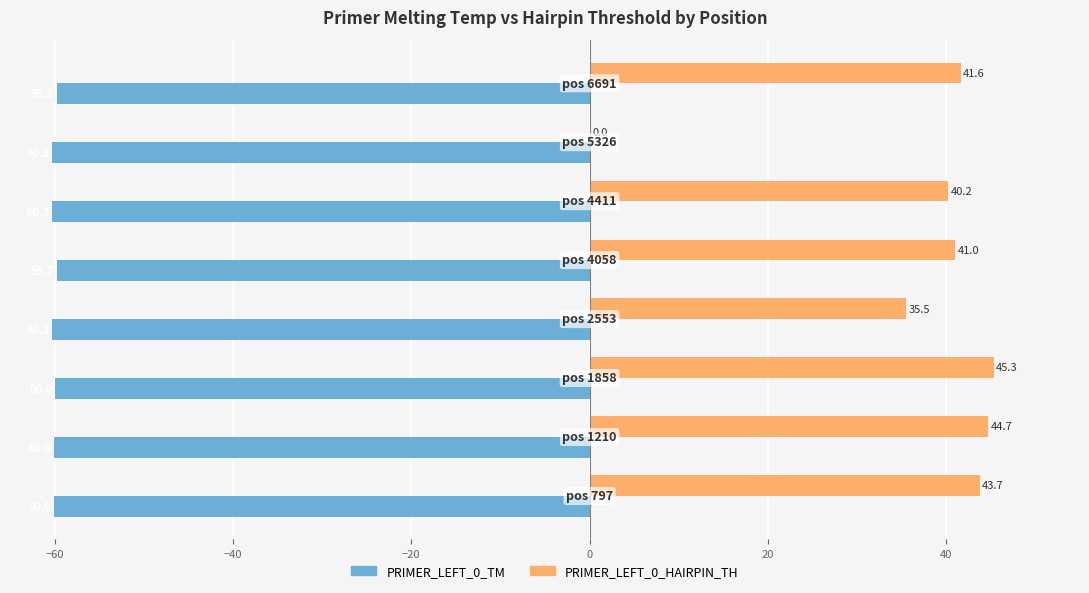

What is the sum of all PRIMER_LEFT_0_HAIRPIN_TH values?

292.0